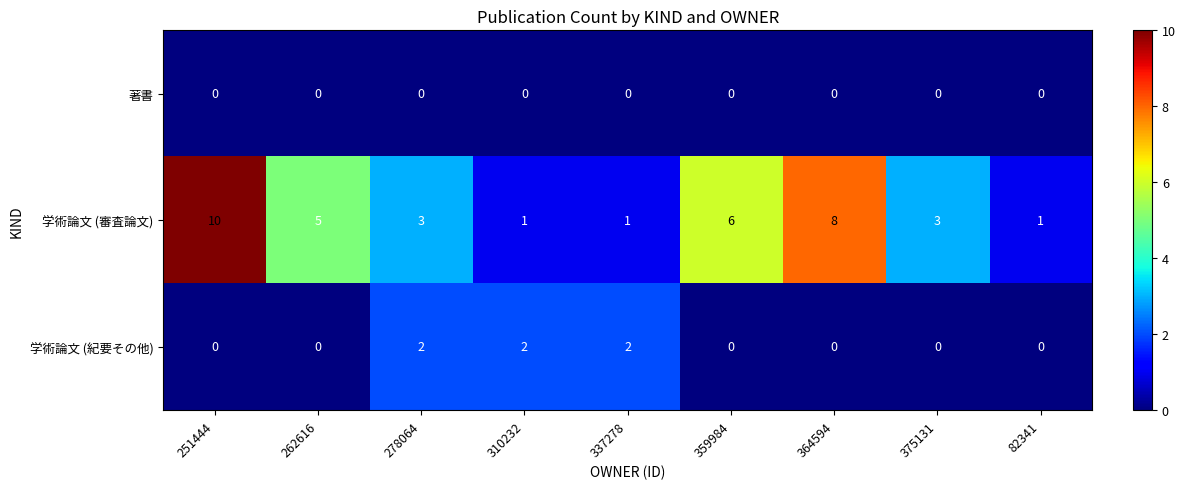

How many data points does each series have?

9